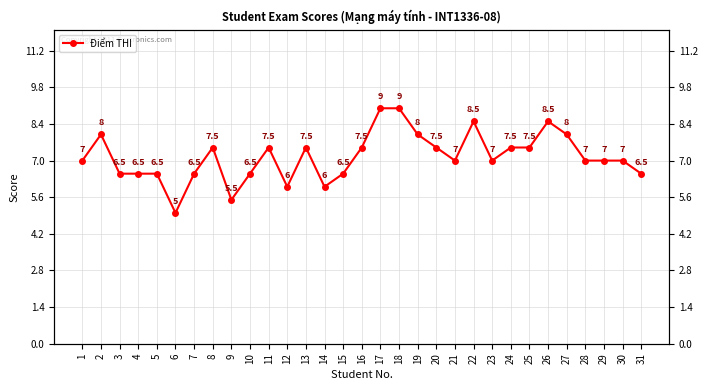

What is the sum of all values?

221.5